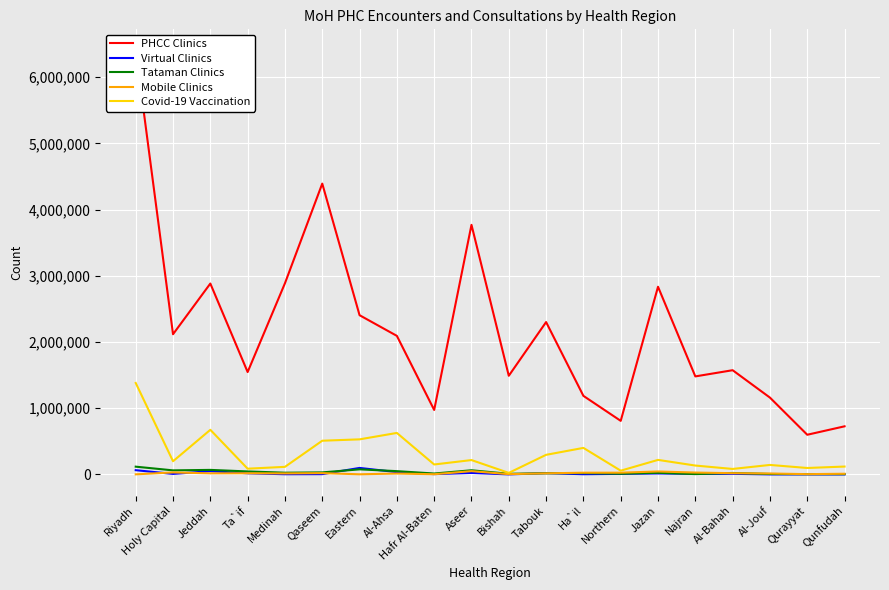

True or false: PHCC Clinics and Mobile Clinics intersect in this chart.

False